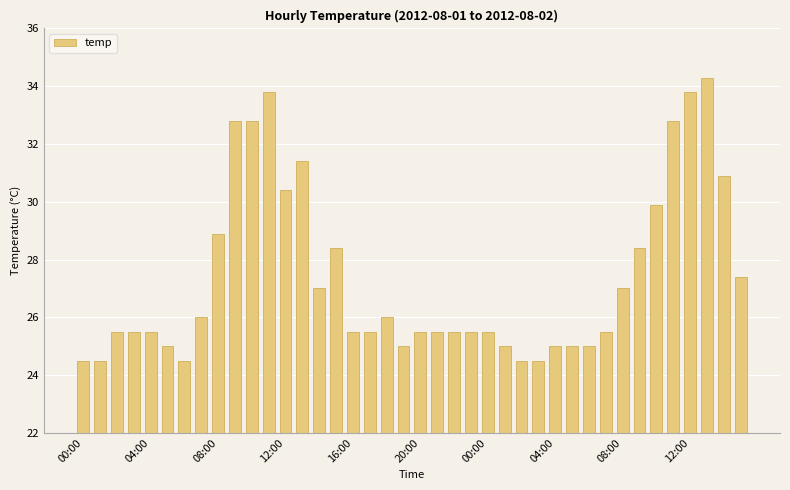

What is the difference between the maximum and minimum values?

9.8